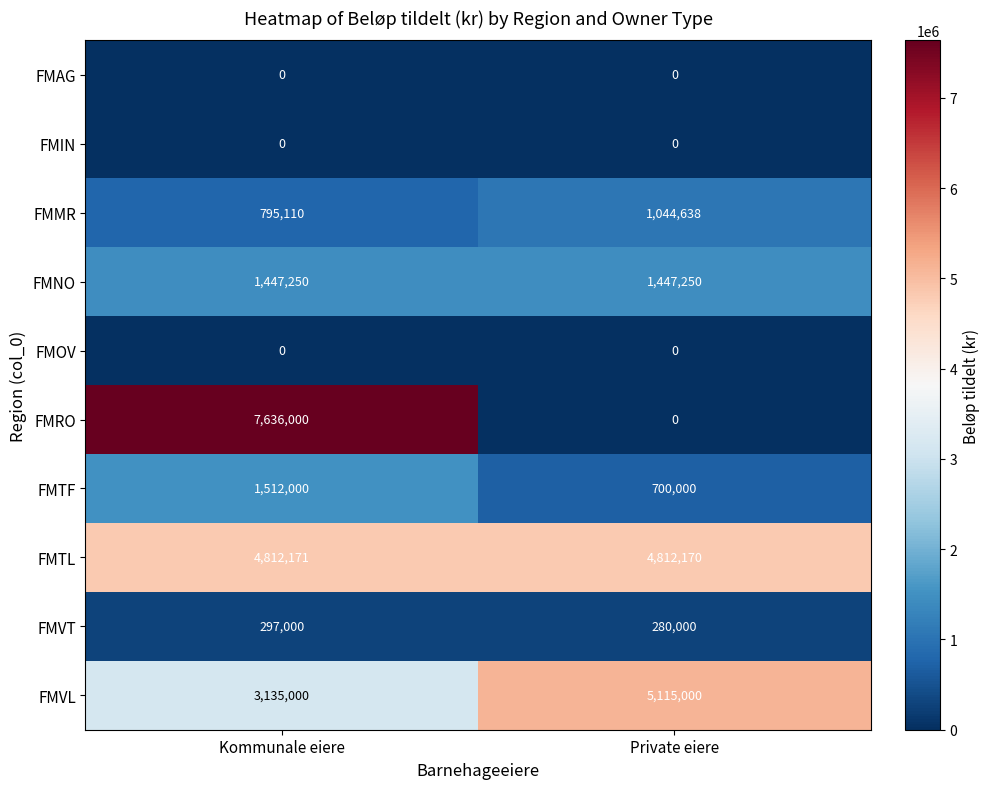

At which category is the sum across all series the highest?

Kommunale eiere